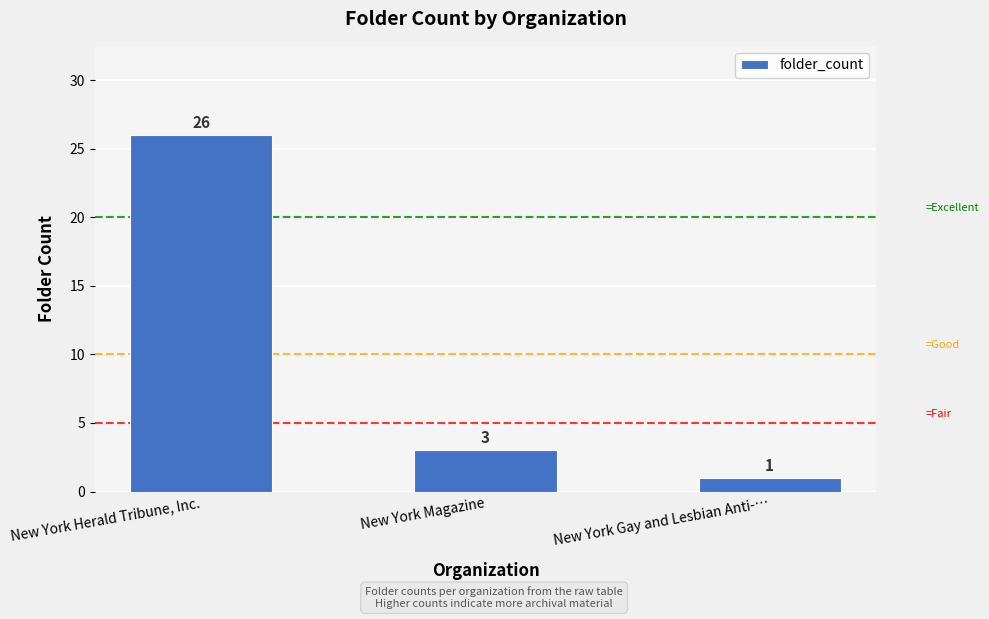

Where is the data nearest to the value 13?

New York Magazine